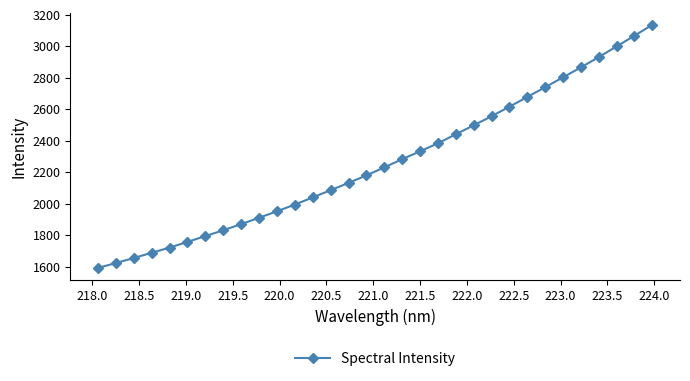

True or false: there are more than 2 points higher than both neighbors.

False